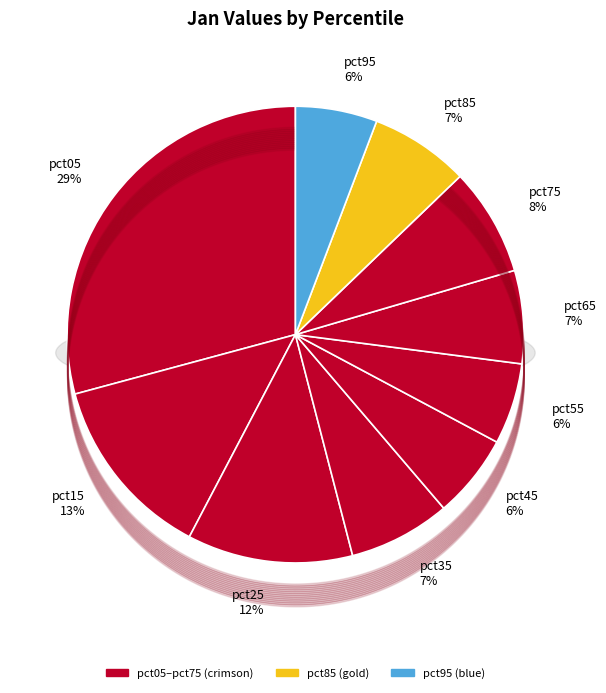

Is there any slice that represents more than half of the pie?

No